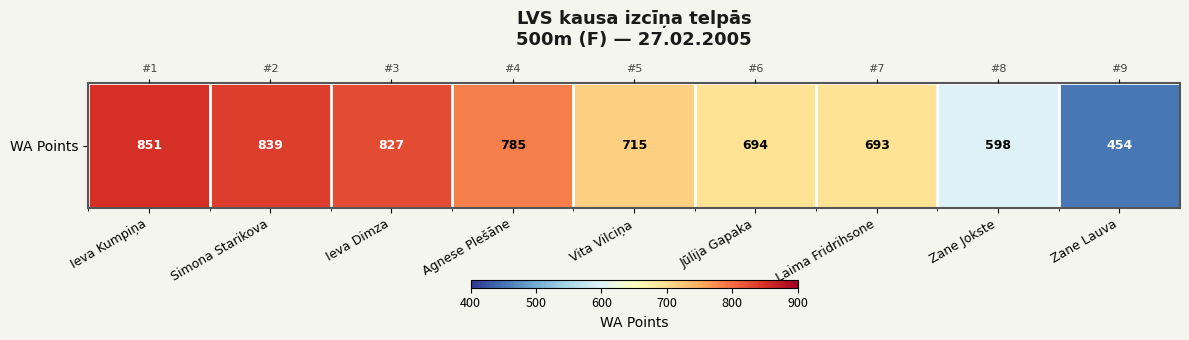

What is the change in value from Ieva Dimza to Laima Fridrihsone?

-134